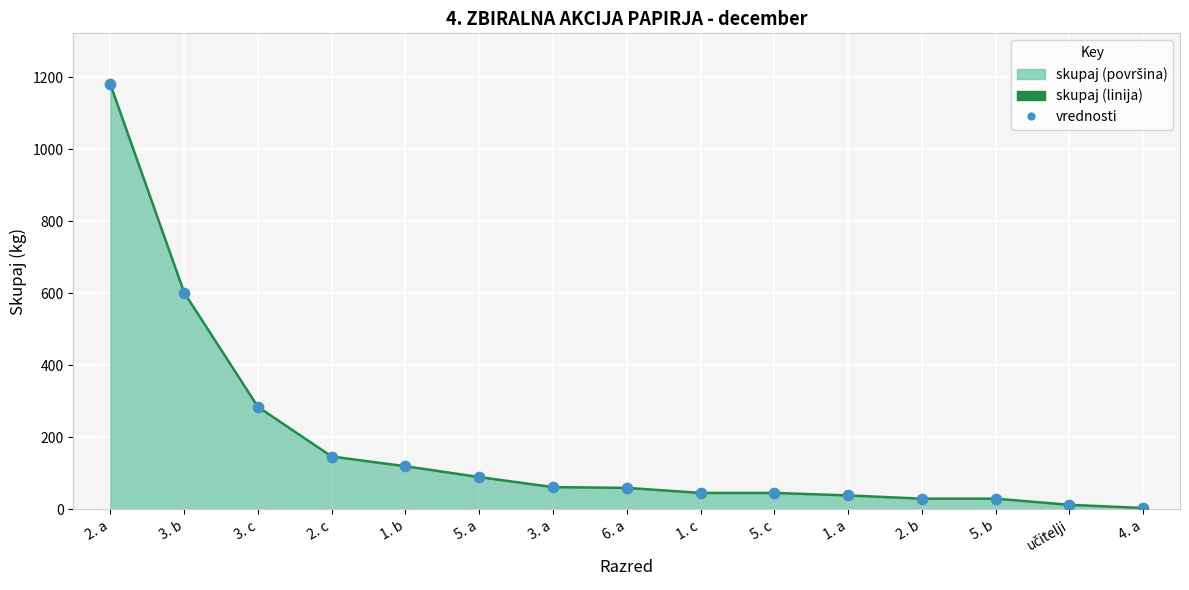

Which has a higher value, 3. c or 5. c?

3. c